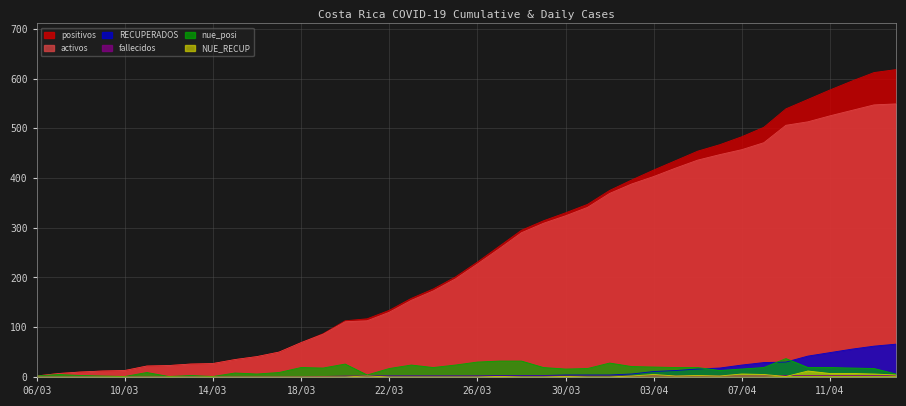

Reading right to left, transcribe all the data shown in this chart.

positivos: 14/04=618	13/04=612	12/04=595	11/04=577	10/04=558	09/04=539	08/04=502	07/04=483	06/04=467	05/04=454	04/04=435	03/04=416	02/04=396	01/04=375	31/03=347	30/03=330	29/03=314	28/03=295	27/03=263	26/03=231	25/03=201	24/03=177	23/03=158	22/03=134	21/03=117	20/03=113	19/03=87	18/03=69	17/03=50	16/03=41	15/03=35	14/03=27	13/03=26	12/03=23	11/03=22	10/03=13	09/03=12	08/03=10	07/03=7	06/03=2
activos: 14/04=549	13/04=547	12/04=536	11/04=525	10/04=513	09/04=506	08/04=471	07/04=457	06/04=447	05/04=436	04/04=420	03/04=403	02/04=388	01/04=369	31/03=341	30/03=324	29/03=309	28/03=290	27/03=258	26/03=227	25/03=197	24/03=173	23/03=154	22/03=130	21/03=113	20/03=111	19/03=86	18/03=69	17/03=50	16/03=41	15/03=35	14/03=27	13/03=26	12/03=23	11/03=22	10/03=13	09/03=12	08/03=10	07/03=7	06/03=2
RECUPERADOS: 14/04=66	13/04=62	12/04=56	11/04=49	10/04=42	09/04=30	08/04=29	07/04=24	06/04=18	05/04=16	04/04=13	03/04=11	02/04=6	01/04=4	31/03=4	30/03=4	29/03=3	28/03=3	27/03=3	26/03=2	25/03=2	24/03=2	23/03=2	22/03=2	21/03=2	20/03=0	19/03=0	18/03=0	17/03=0	16/03=0	15/03=0	14/03=0	13/03=0	12/03=0	11/03=0	10/03=0	09/03=0	08/03=0	07/03=0	06/03=0
fallecidos: 14/04=3	13/04=3	12/04=3	11/04=3	10/04=3	09/04=3	08/04=2	07/04=2	06/04=2	05/04=2	04/04=2	03/04=2	02/04=2	01/04=2	31/03=2	30/03=2	29/03=2	28/03=2	27/03=2	26/03=2	25/03=2	24/03=2	23/03=2	22/03=2	21/03=2	20/03=2	19/03=1	18/03=0	17/03=0	16/03=0	15/03=0	14/03=0	13/03=0	12/03=0	11/03=0	10/03=0	09/03=0	08/03=0	07/03=0	06/03=0
nue_posi: 14/04=6	13/04=17	12/04=18	11/04=19	10/04=19	09/04=37	08/04=19	07/04=16	06/04=13	05/04=19	04/04=19	03/04=20	02/04=21	01/04=28	31/03=17	30/03=16	29/03=19	28/03=32	27/03=32	26/03=30	25/03=24	24/03=19	23/03=24	22/03=17	21/03=4	20/03=26	19/03=18	18/03=19	17/03=9	16/03=6	15/03=8	14/03=1	13/03=3	12/03=1	11/03=9	10/03=1	09/03=2	08/03=3	07/03=5	06/03=2
NUE_RECUP: 14/04=4	13/04=6	12/04=7	11/04=7	10/04=12	09/04=1	08/04=5	07/04=6	06/04=2	05/04=3	04/04=2	03/04=5	02/04=2	01/04=0	31/03=0	30/03=1	29/03=0	28/03=0	27/03=1	26/03=0	25/03=0	24/03=0	23/03=0	22/03=0	21/03=2	20/03=0	19/03=0	18/03=0	17/03=0	16/03=0	15/03=0	14/03=0	13/03=0	12/03=0	11/03=0	10/03=0	09/03=0	08/03=0	07/03=0	06/03=0